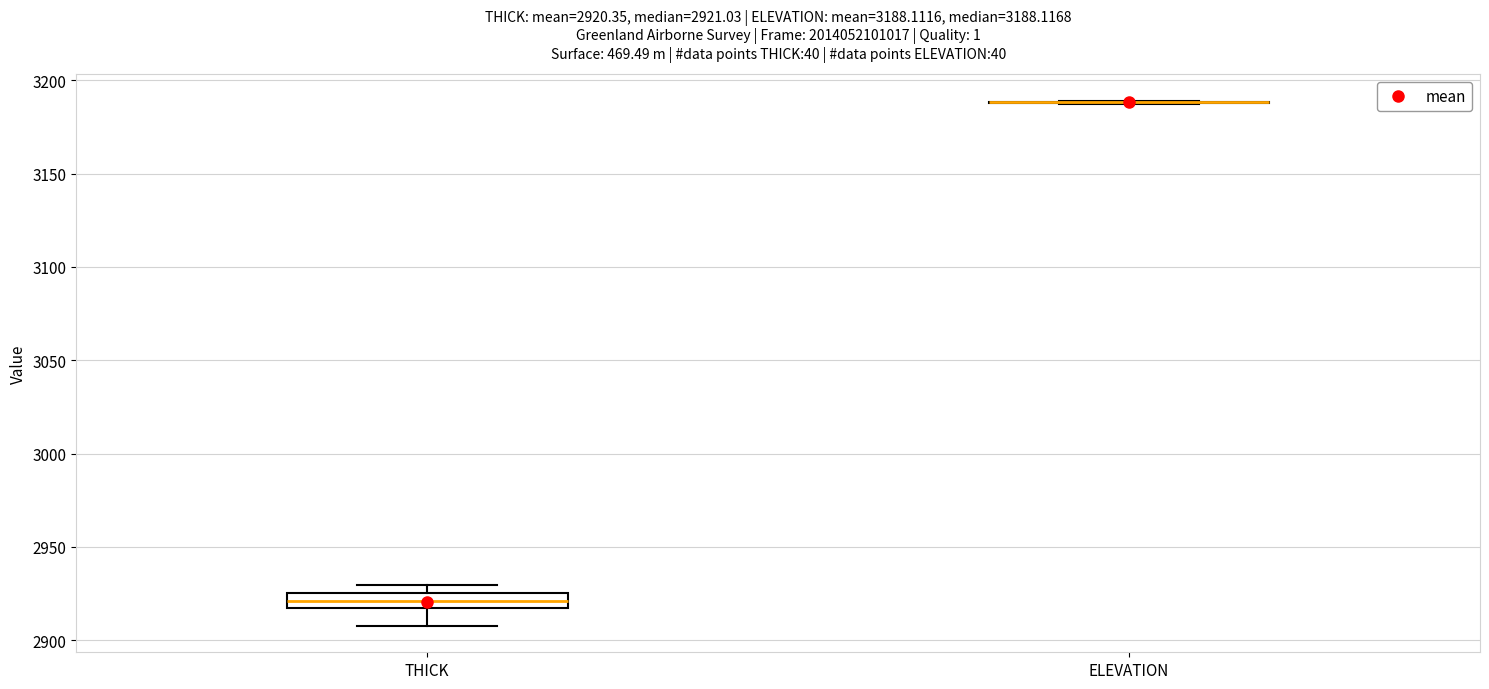

Which box is the tallest, from its lower edge to its upper edge?

THICK